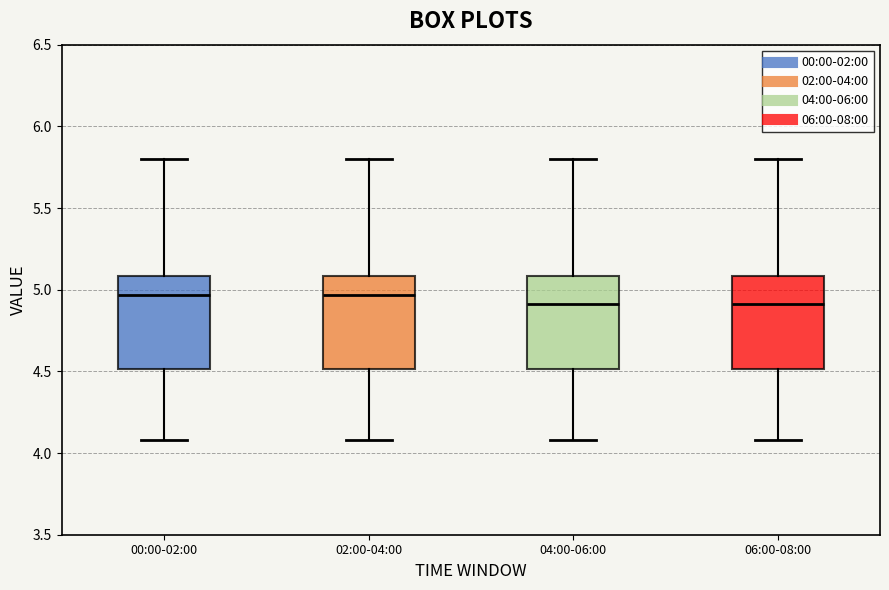

Where is the lower edge of the box for 00:00-02:00 on the y-axis? The values are not printed on the chart, so give them approximately, as read against the axis.

4.50